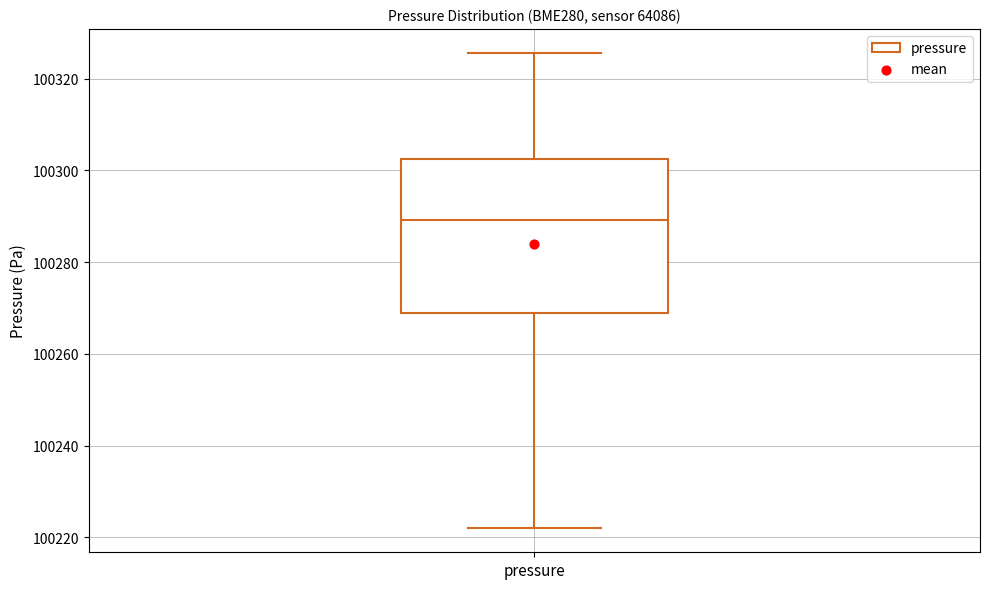

Transcribe this box plot: give where the median line is, the range the box spans, and where the two whiskers end, as read against the y-axis. The values are not printed on the chart, so give them approximately, as read against the axis.

median 100290, box 100268 to 100302, whiskers 100222 to 100326